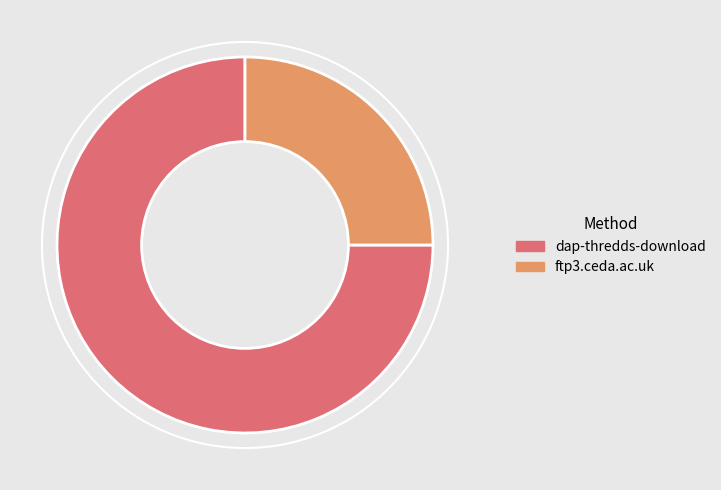

How many slices are in this pie chart?

2